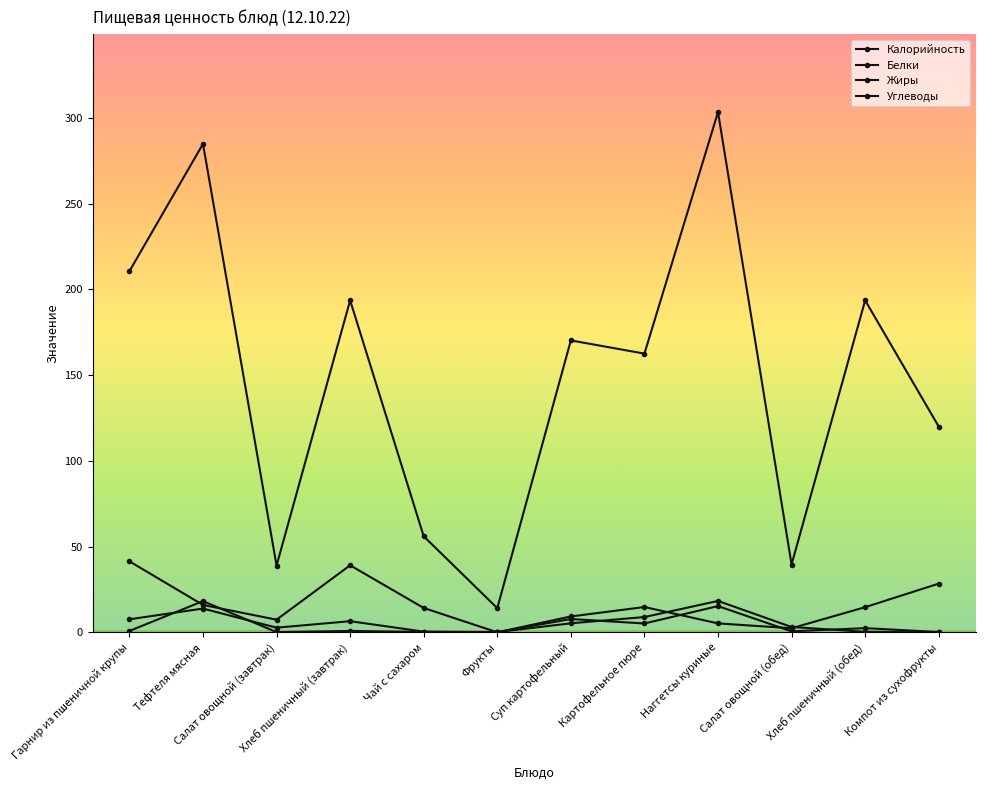

Reading left to right, what are all the values shown in this chart?

Калорийность: 210.6	284.9	38.9	193.6	56.0	14.1	170.2	162.6	303.4	39.5	193.6	120.0
Белки: 7.6	13.8	2.7	6.5	0.4	0.1	7.8	5.2	15.3	0.6	2.4	0.2
Жиры: 0.8	18.2	0.1	0.8	0.2	0.1	5.2	8.9	18.3	3.1	0.3	0.0
Углеводы: 41.4	16.0	7.4	39.1	14.2	0.0	9.2	14.8	5.2	2.4	14.7	28.4